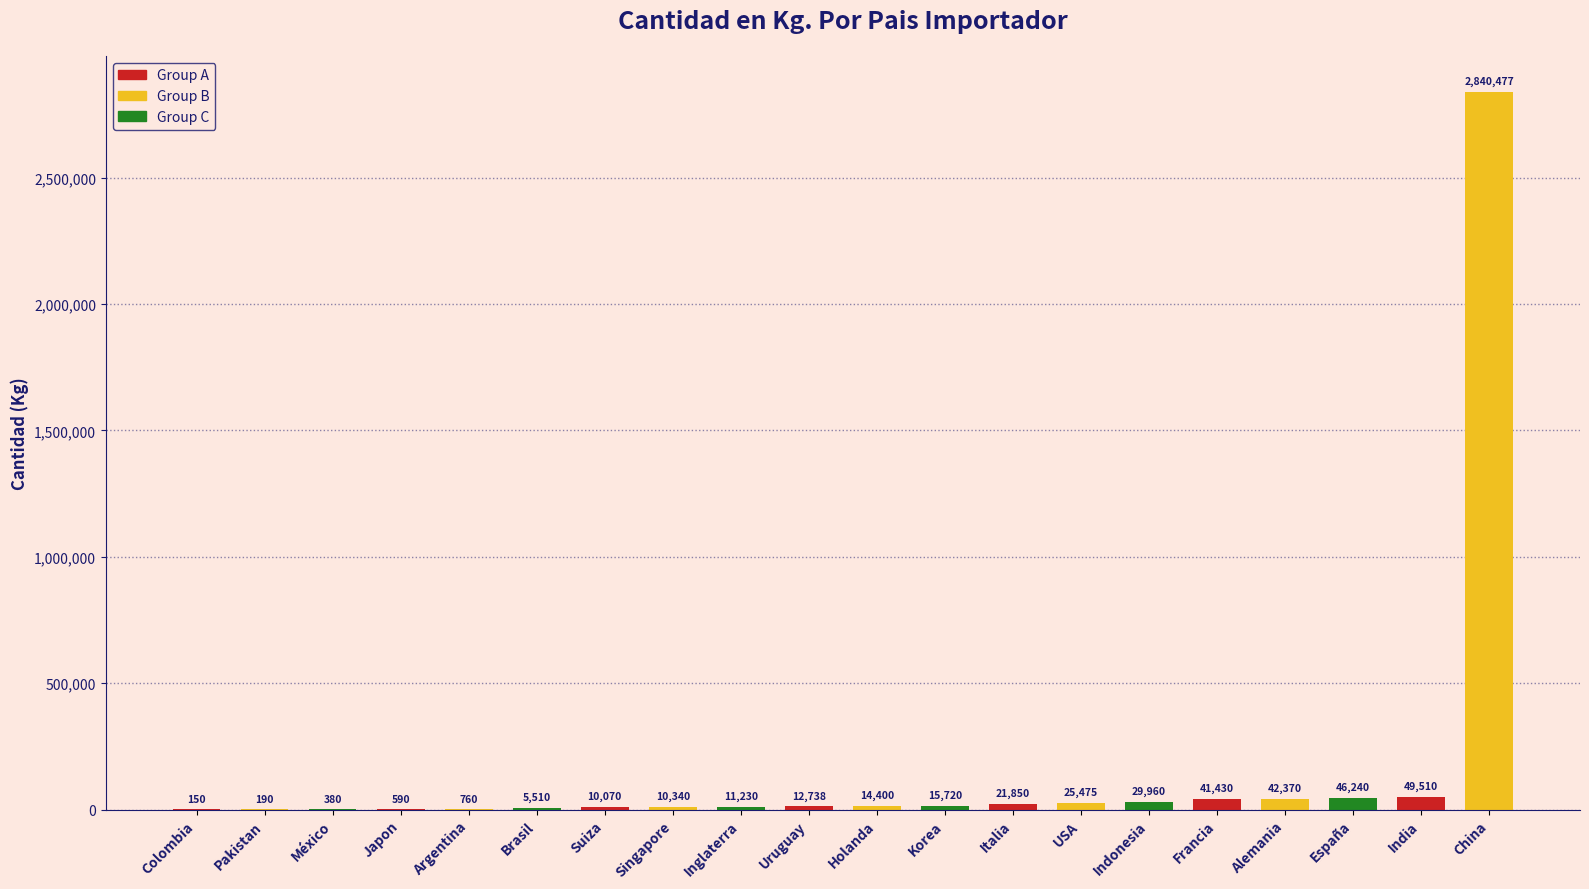

What is the greatest value displayed?

2840477